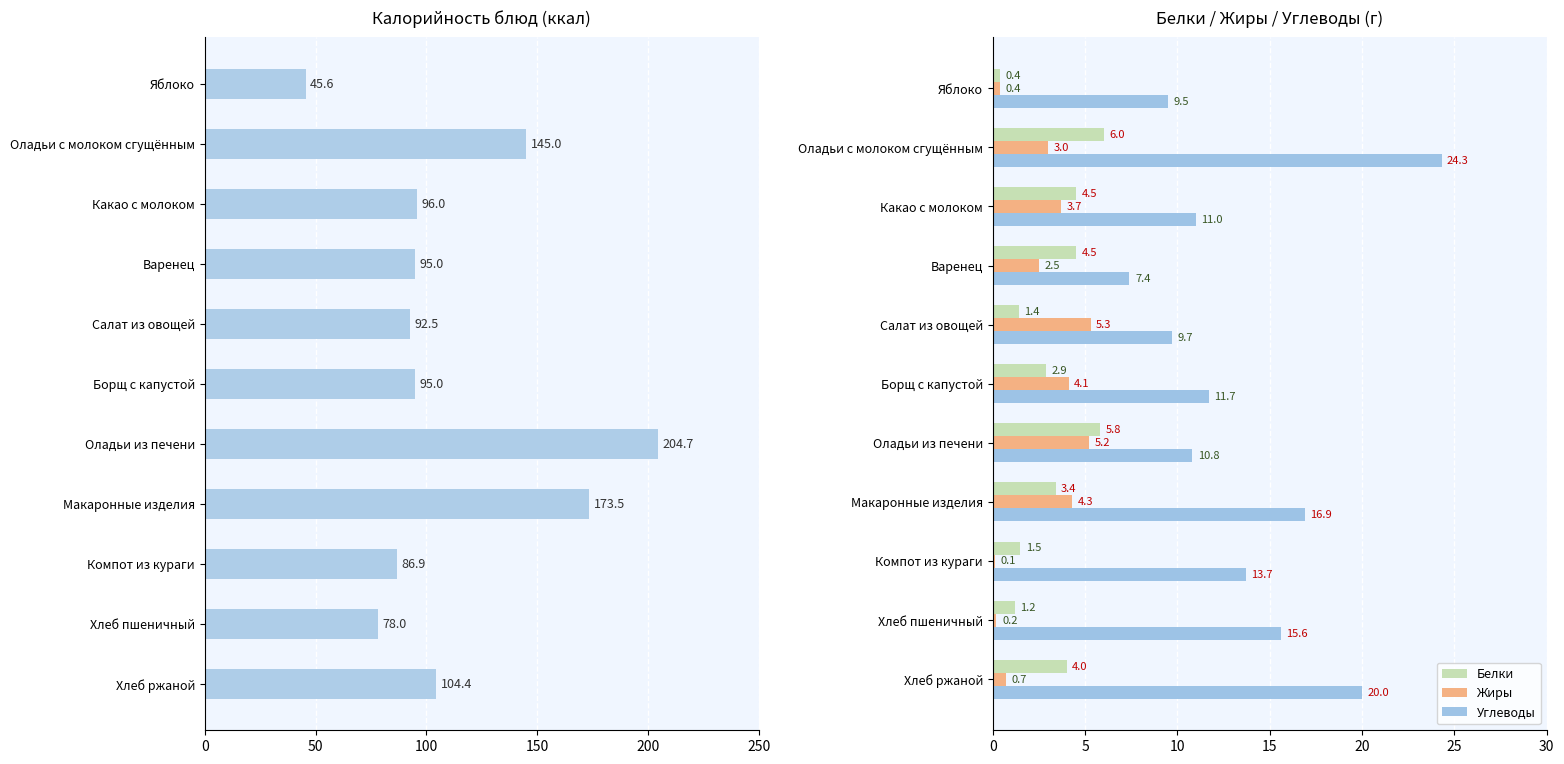

What is the approximate value of Белки at Какао с молоком?

4.5